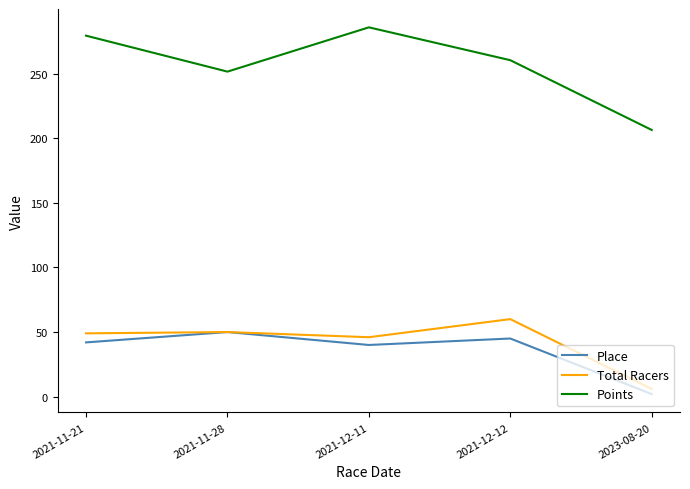

True or false: Place has more than 1 interior local peaks.

True